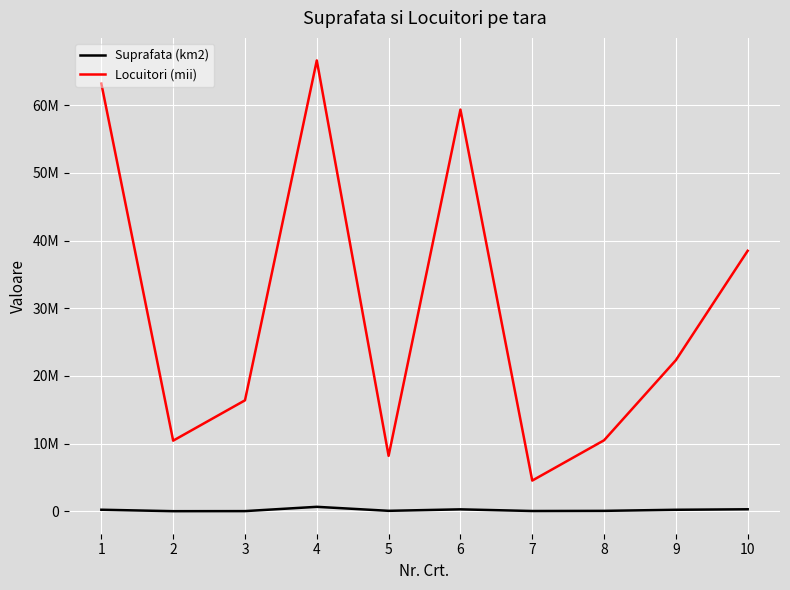

What is the approximate value of Suprafata (km2) at 7, to the nearest 100?

56600